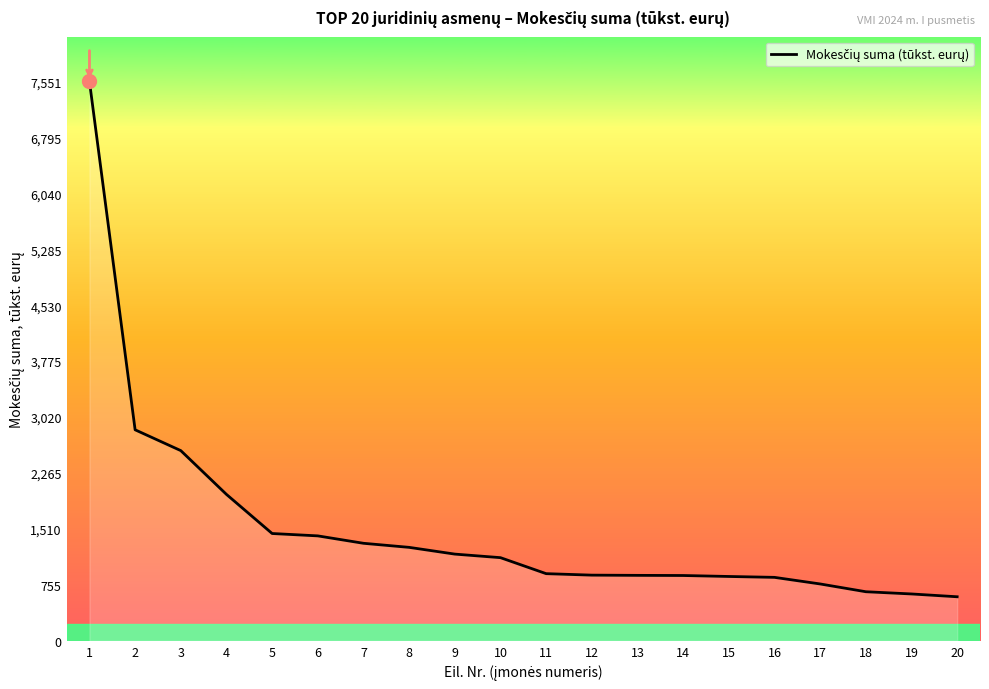

The value at 9 is 263. True or false?

False